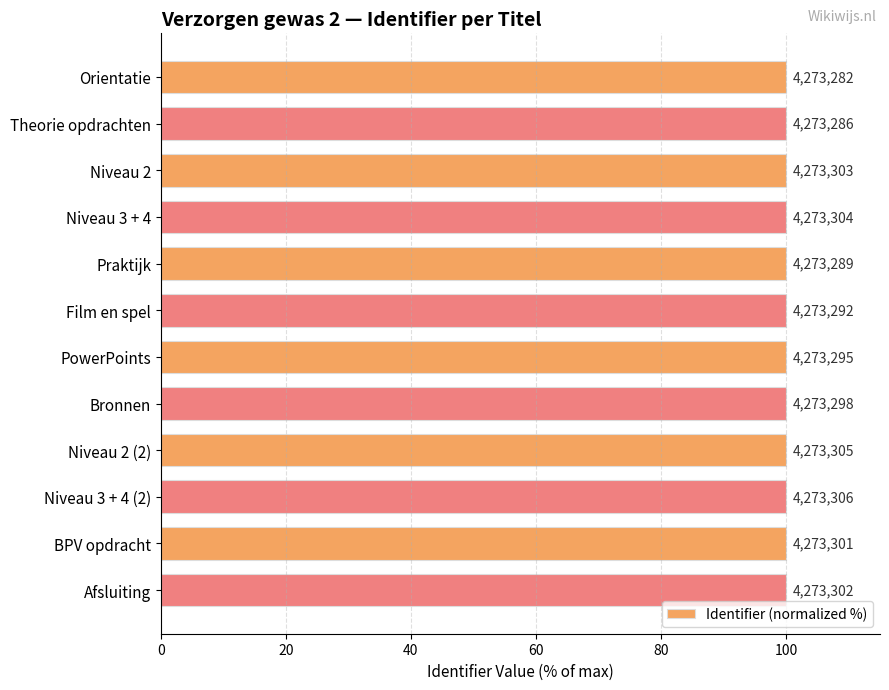

Does the chart contain any negative values?

No